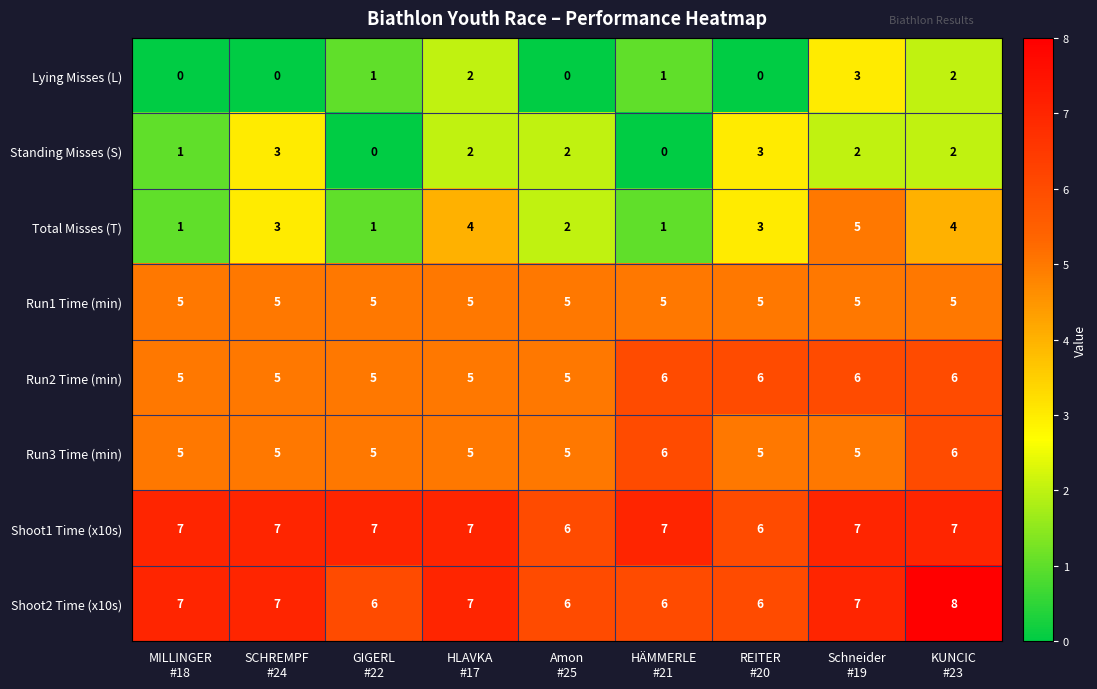

What is the difference between the second highest and minimum values in the Standing Misses (S) series?

3